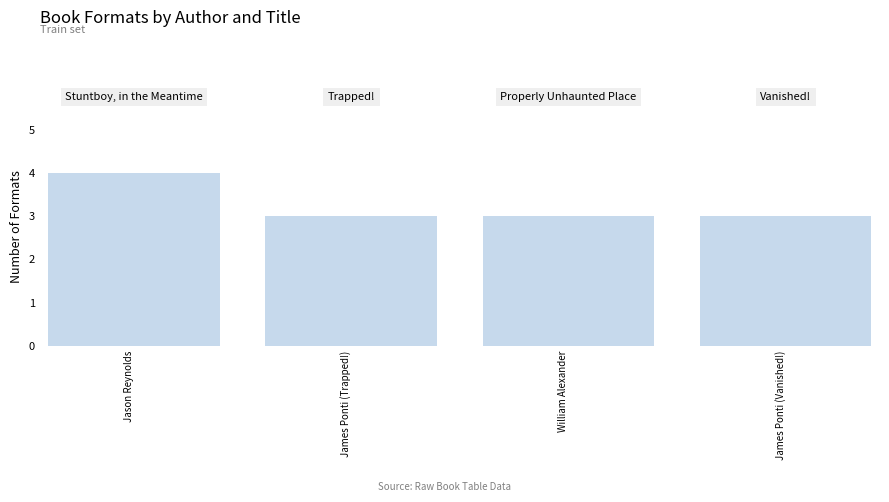

Which label corresponds to the smallest value in the chart?

James Ponti (Trapped!)